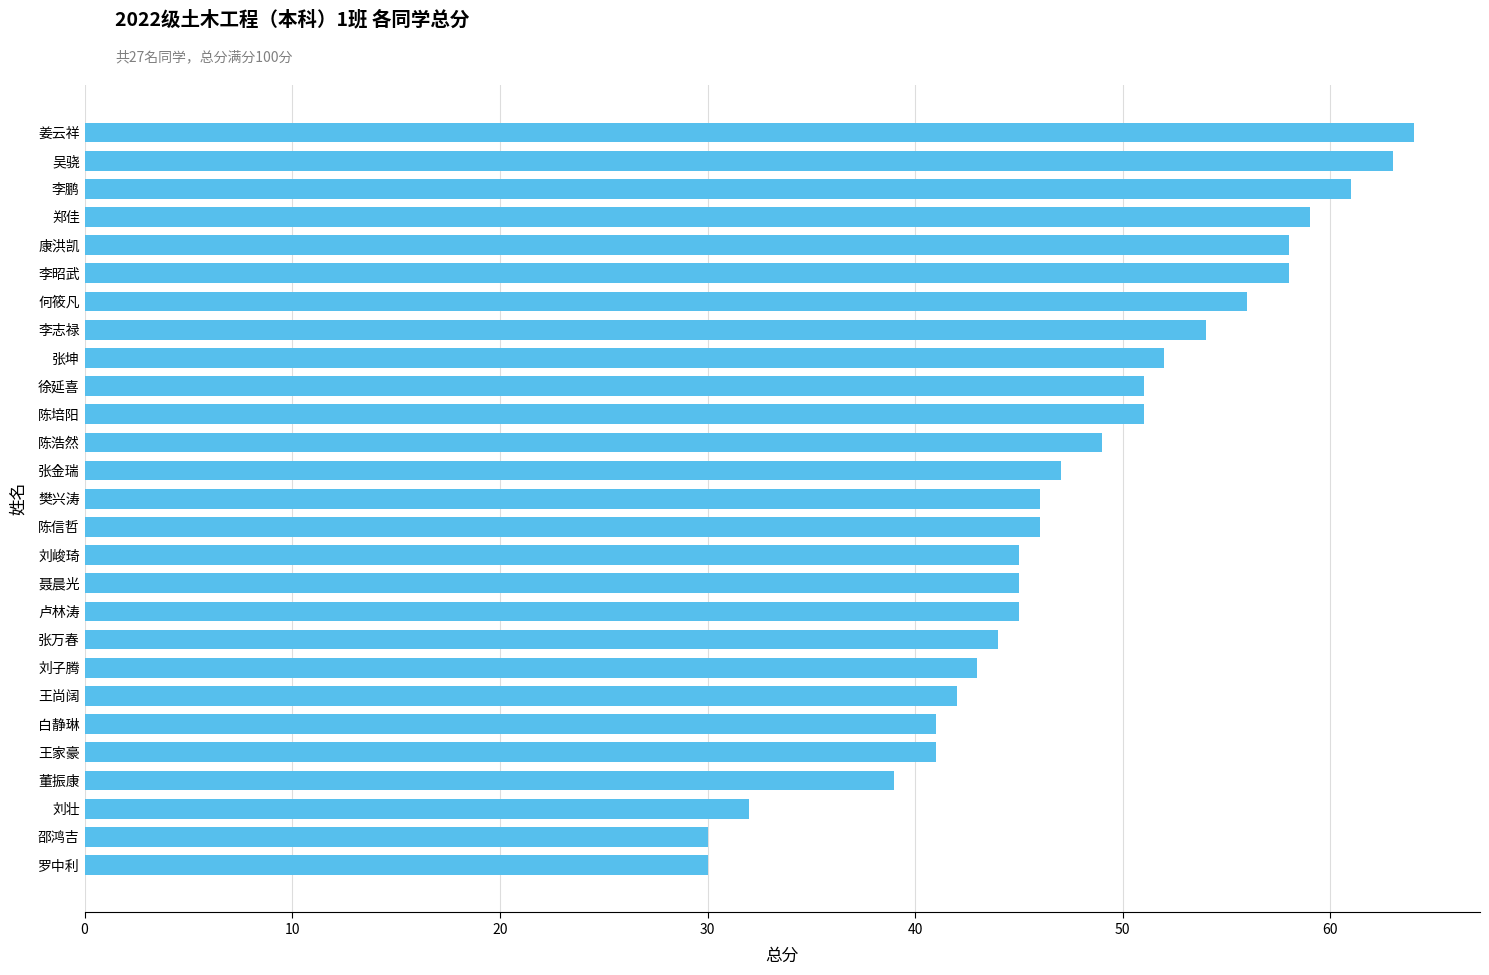

Are the bars horizontal?

Yes